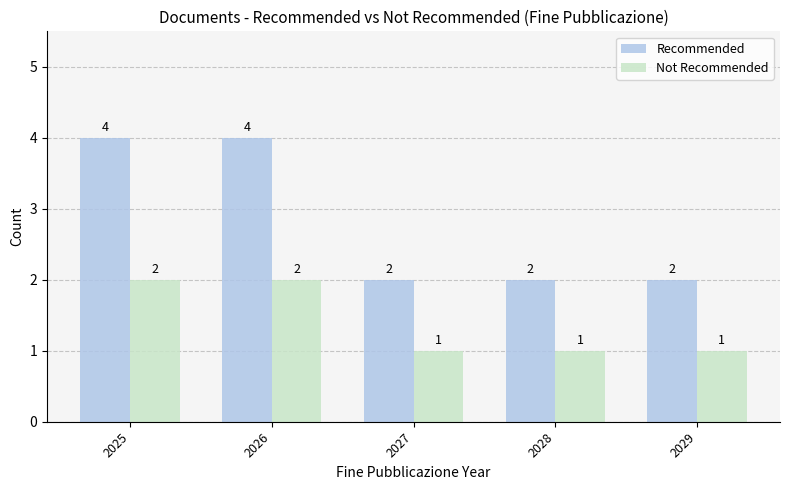

Is the value of Recommended at 2027 greater than the value of Not Recommended at 2028?

Yes